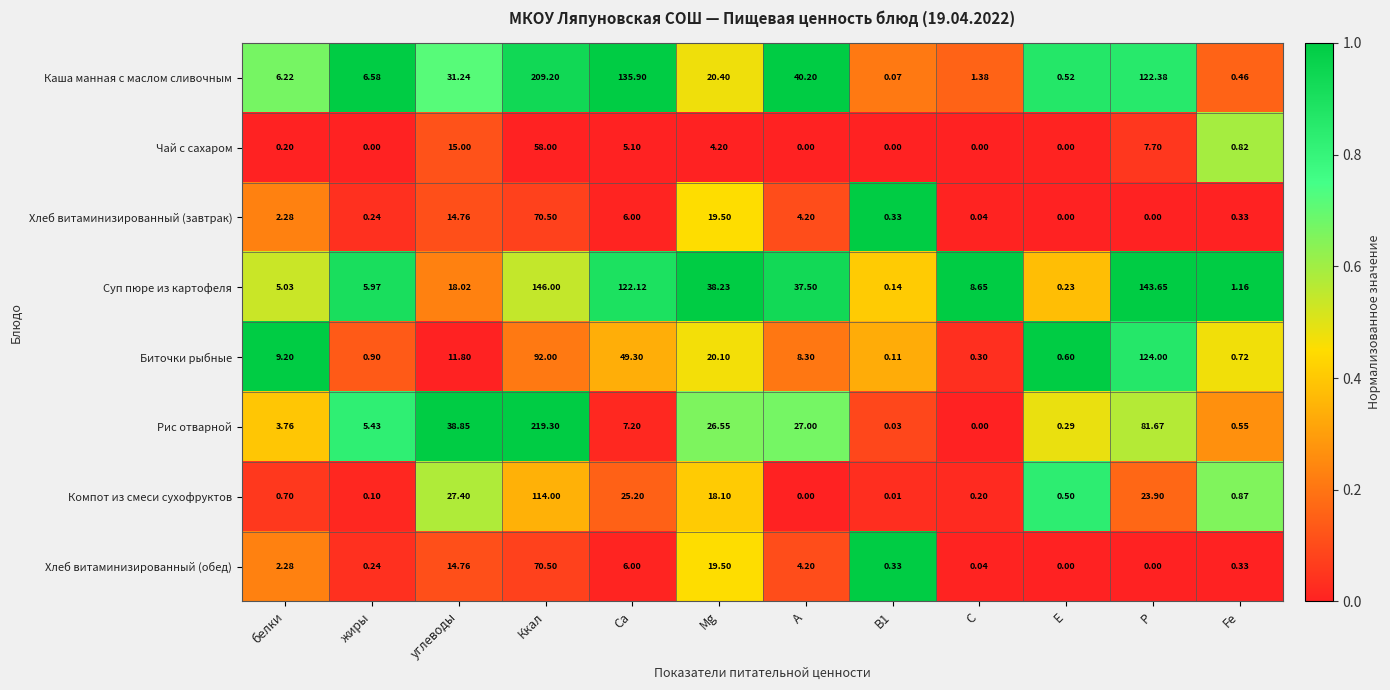

Which category has the highest value in the Суп пюре из картофеля series?

Ккал